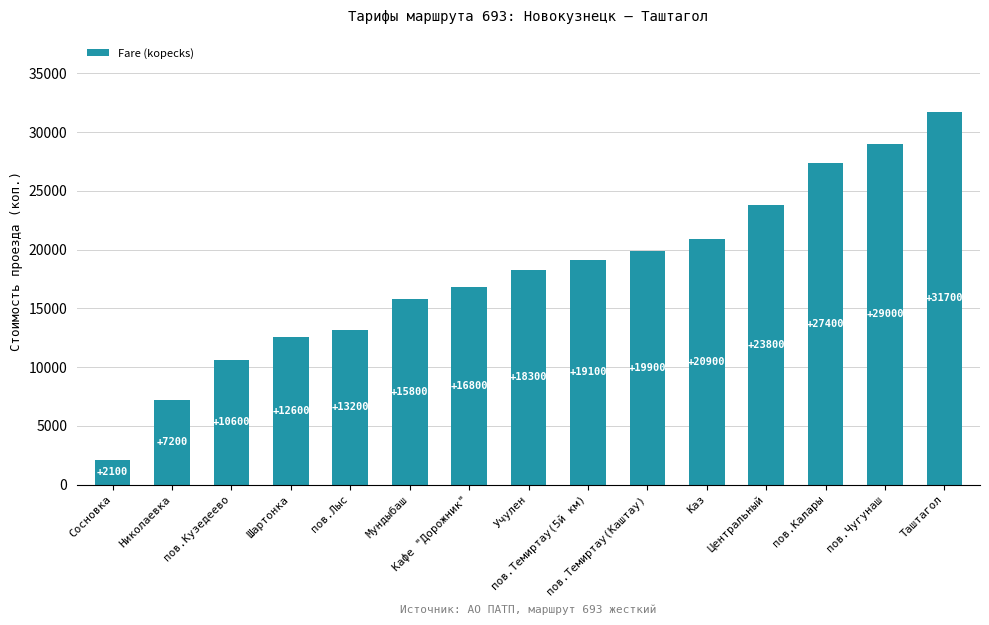

How many distinct data groups are displayed?

1